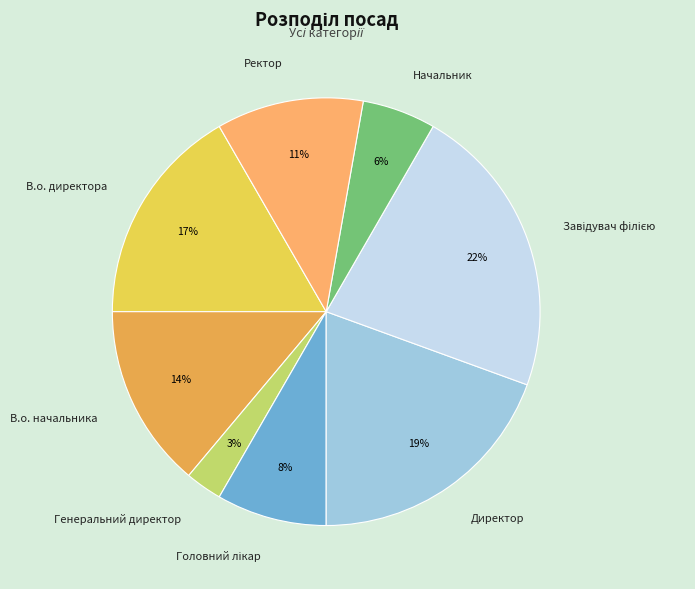

Do Директор and Начальник together represent more than half of the pie?

No